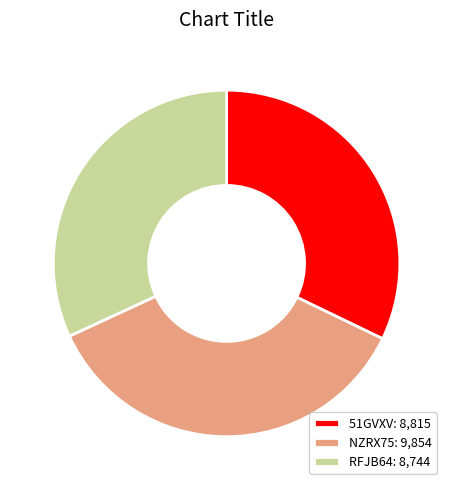

Count the number of slices in the pie.

3